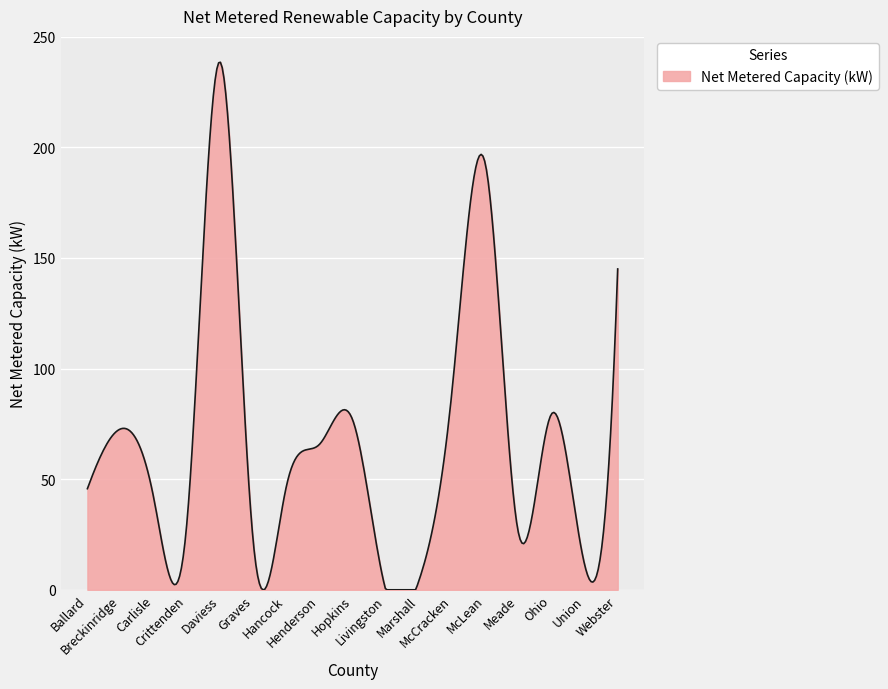

What is the greatest value displayed?

238.4